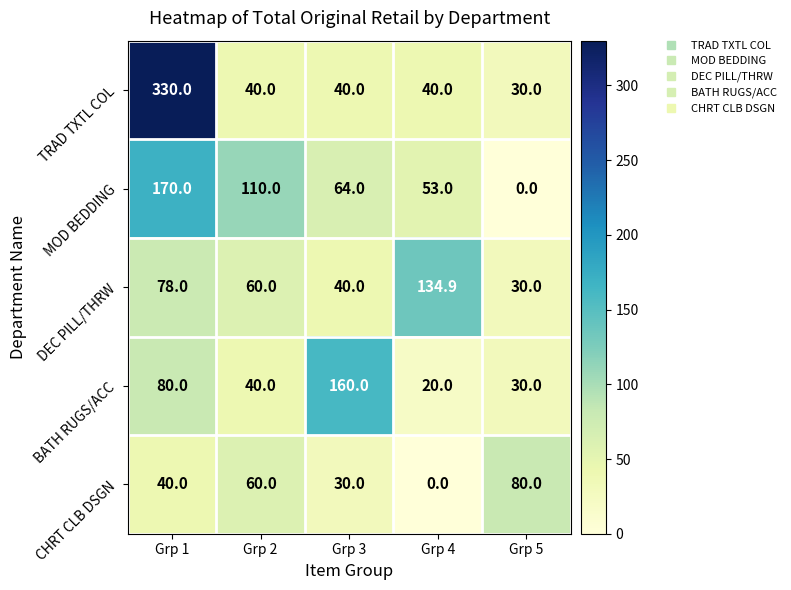

How many data points in DEC PILL/THRW are less than 60?

2